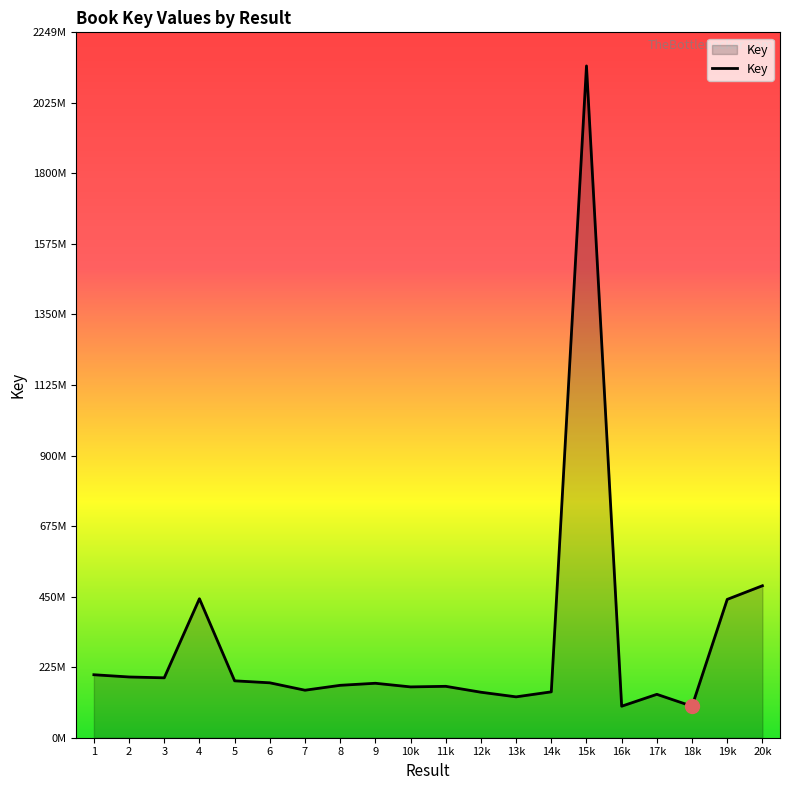

Rank the categories by value from highest to lowest.

15k, 20k, 4, 19k, 1, 2, 3, 5, 6, 9, 8, 11k, 10k, 7, 14k, 12k, 17k, 13k, 16k, 18k